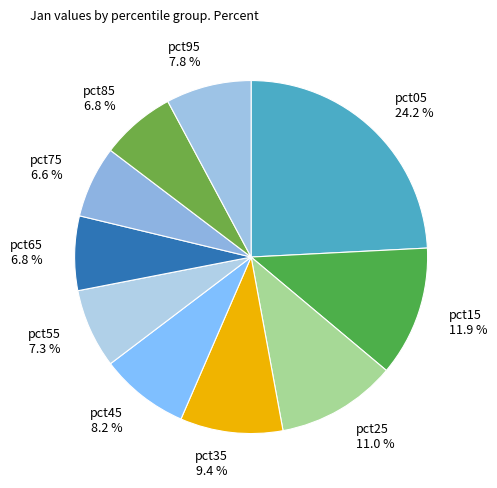

Does pct95 represent more than half of the total?

No